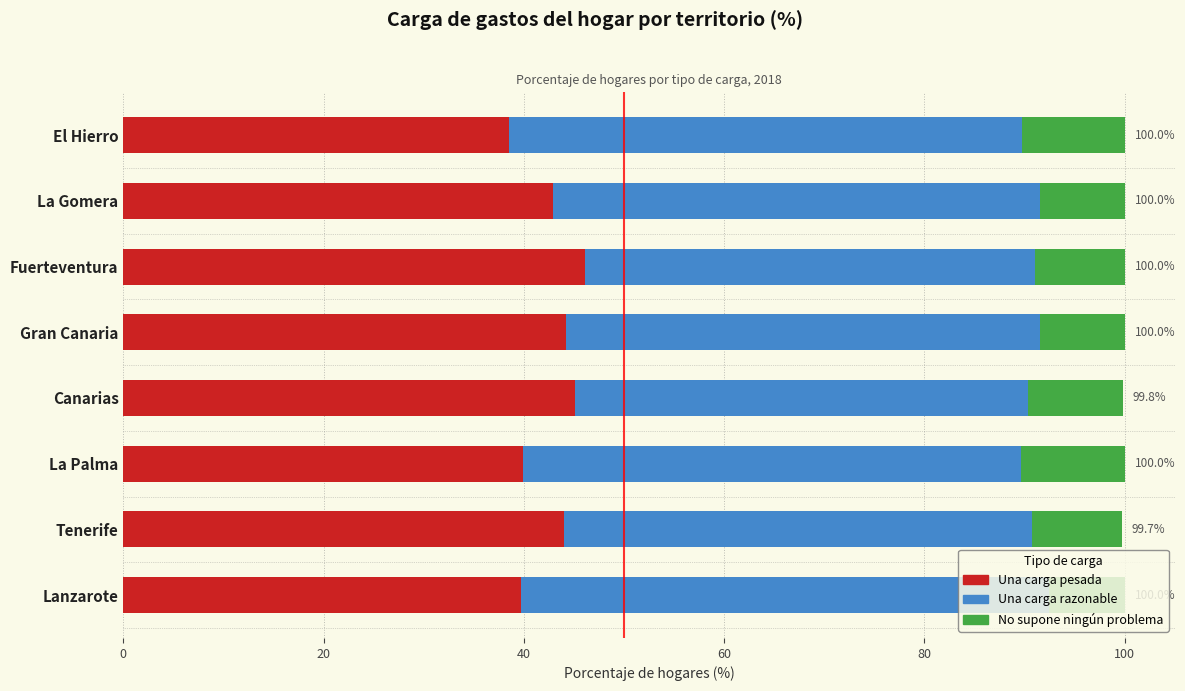

How many series are shown in this chart?

3